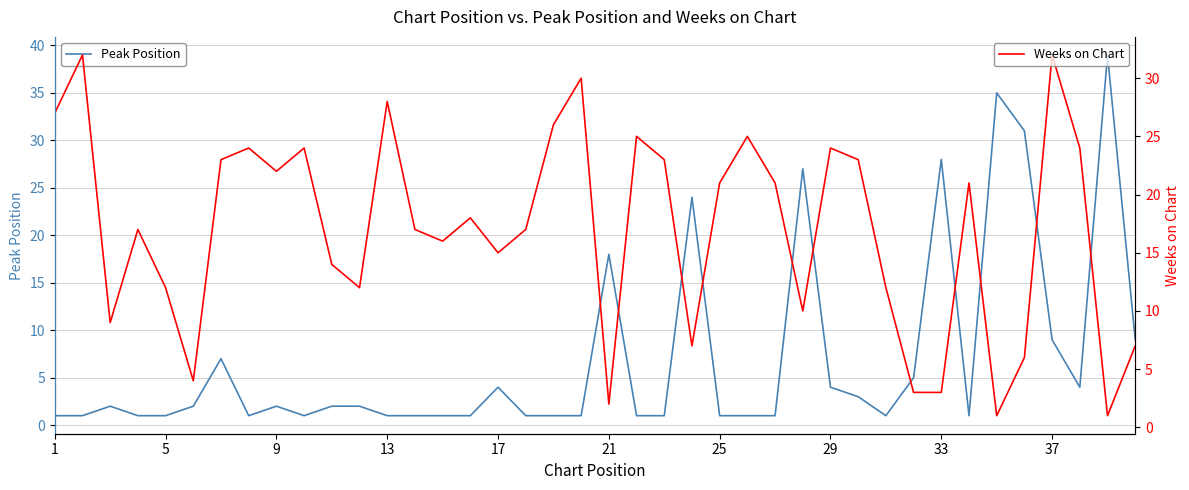

The Peak Position series shows 4 at 17. True or false?

True